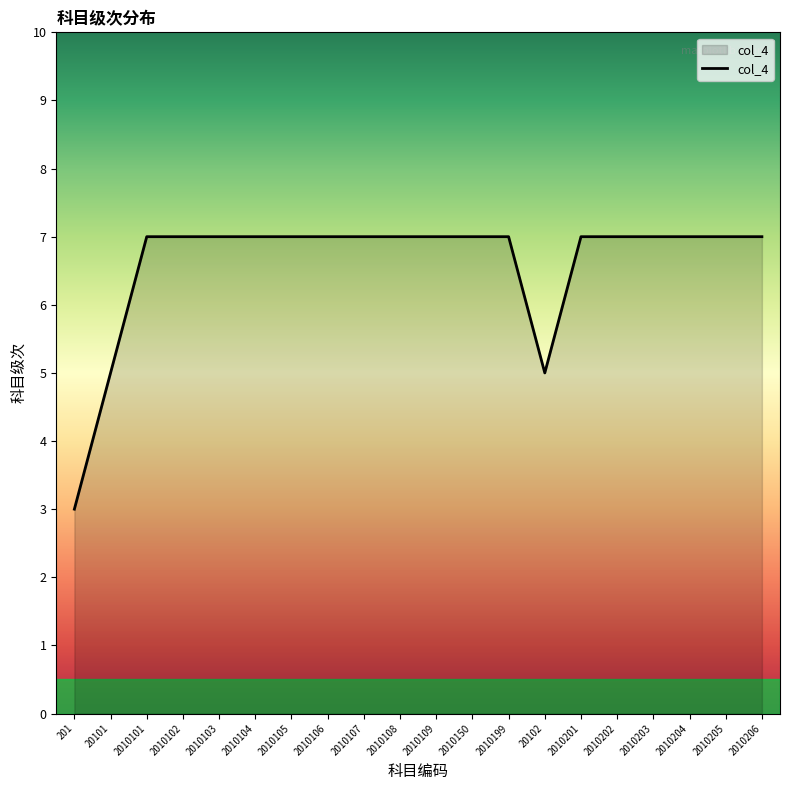

What is the difference between the maximum and minimum values?

4